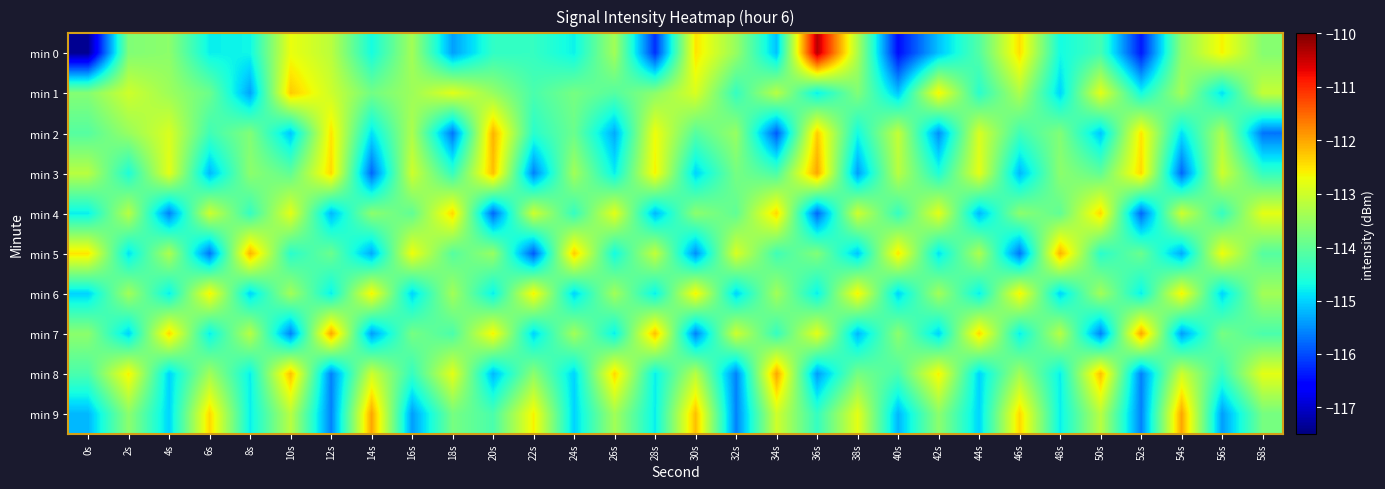

Reading left to right, list all the values displayed in this chart.

min 0: 0s=-117.4	2s=-113.7	4s=-113.6	6s=-114.8	8s=-114.7	10s=-112.7	12s=-113.2	14s=-114.7	16s=-113.4	18s=-115.4	20s=-114.4	22s=-114.4	24s=-114.8	26s=-113.4	28s=-116.2	30s=-112.5	32s=-113.5	34s=-115.1	36s=-110.4	38s=-113.3	40s=-116.5	42s=-115.1	44s=-114.1	46s=-112.4	48s=-114.7	50s=-114.3	52s=-116.4	54s=-113.6	56s=-112.6	58s=-113.7
min 1: 0s=-113.7	2s=-113.0	4s=-113.4	6s=-113.9	8s=-115.4	10s=-112.3	12s=-113.0	14s=-113.8	16s=-113.5	18s=-112.8	20s=-113.5	22s=-114.2	24s=-113.8	26s=-114.1	28s=-113.6	30s=-112.9	32s=-114.4	34s=-113.2	36s=-114.8	38s=-113.7	40s=-115.1	42s=-112.6	44s=-114.5	46s=-113.3	48s=-115.0	50s=-112.8	52s=-114.7	54s=-113.4	56s=-114.9	58s=-113.1
min 2: 0s=-114.1	2s=-113.5	4s=-112.9	6s=-114.3	8s=-113.7	10s=-115.1	12s=-112.5	14s=-114.9	16s=-113.3	18s=-115.7	20s=-112.1	22s=-114.5	24s=-113.9	26s=-115.3	28s=-112.7	30s=-114.1	32s=-113.5	34s=-115.9	36s=-112.3	38s=-114.7	40s=-113.1	42s=-115.5	44s=-112.9	46s=-114.3	48s=-113.7	50s=-115.1	52s=-112.5	54s=-114.9	56s=-113.3	58s=-115.7
min 3: 0s=-113.2	2s=-114.6	4s=-112.8	6s=-115.2	8s=-113.6	10s=-114.0	12s=-112.4	14s=-115.8	16s=-113.0	18s=-114.4	20s=-112.2	22s=-115.6	24s=-113.4	26s=-114.8	28s=-112.6	30s=-115.0	32s=-113.8	34s=-114.2	36s=-112.0	38s=-115.4	40s=-113.2	42s=-114.6	44s=-112.8	46s=-115.2	48s=-113.6	50s=-114.0	52s=-112.4	54s=-115.8	56s=-113.0	58s=-114.4
min 4: 0s=-114.8	2s=-113.2	4s=-115.6	6s=-113.0	8s=-114.4	10s=-112.8	12s=-115.2	14s=-113.6	16s=-114.0	18s=-112.4	20s=-115.8	22s=-113.0	24s=-114.4	26s=-112.8	28s=-115.2	30s=-113.6	32s=-114.0	34s=-112.4	36s=-115.8	38s=-113.0	40s=-114.4	42s=-112.8	44s=-115.2	46s=-113.6	48s=-114.0	50s=-112.4	52s=-115.8	54s=-113.0	56s=-114.4	58s=-112.8
min 5: 0s=-112.5	2s=-114.9	4s=-113.3	6s=-115.7	8s=-112.1	10s=-114.5	12s=-113.9	14s=-115.3	16s=-112.7	18s=-114.1	20s=-113.5	22s=-115.9	24s=-112.3	26s=-114.7	28s=-113.1	30s=-115.5	32s=-112.9	34s=-114.3	36s=-113.7	38s=-115.1	40s=-112.5	42s=-114.9	44s=-113.3	46s=-115.7	48s=-112.1	50s=-114.5	52s=-113.9	54s=-115.3	56s=-112.7	58s=-114.1
min 6: 0s=-115.0	2s=-113.4	4s=-114.8	6s=-112.6	8s=-115.0	10s=-113.4	12s=-114.8	14s=-112.6	16s=-115.0	18s=-113.4	20s=-114.8	22s=-112.6	24s=-115.0	26s=-113.4	28s=-114.8	30s=-112.6	32s=-115.0	34s=-113.4	36s=-114.8	38s=-112.6	40s=-115.0	42s=-113.4	44s=-114.8	46s=-112.6	48s=-115.0	50s=-113.4	52s=-114.8	54s=-112.6	56s=-115.0	58s=-113.4
min 7: 0s=-113.6	2s=-115.0	4s=-112.4	6s=-114.8	8s=-113.2	10s=-115.6	12s=-112.0	14s=-115.4	16s=-113.8	18s=-114.2	20s=-112.6	22s=-115.0	24s=-113.4	26s=-114.8	28s=-112.2	30s=-115.6	32s=-113.0	34s=-114.4	36s=-112.8	38s=-115.2	40s=-113.6	42s=-115.0	44s=-112.4	46s=-114.8	48s=-113.2	50s=-115.6	52s=-112.0	54s=-115.4	56s=-113.8	58s=-114.2
min 8: 0s=-114.2	2s=-112.6	4s=-115.0	6s=-113.4	8s=-114.8	10s=-112.2	12s=-115.6	14s=-113.0	16s=-114.4	18s=-112.8	20s=-115.2	22s=-113.6	24s=-115.0	26s=-112.4	28s=-114.8	30s=-113.2	32s=-115.6	34s=-112.0	36s=-115.4	38s=-113.8	40s=-114.2	42s=-112.6	44s=-115.0	46s=-113.4	48s=-114.8	50s=-112.2	52s=-115.6	54s=-113.0	56s=-114.4	58s=-112.8
min 9: 0s=-115.2	2s=-113.6	4s=-115.0	6s=-112.4	8s=-114.8	10s=-113.2	12s=-115.6	14s=-112.0	16s=-115.4	18s=-113.8	20s=-114.2	22s=-112.6	24s=-115.0	26s=-113.4	28s=-114.8	30s=-112.2	32s=-115.6	34s=-113.0	36s=-114.4	38s=-112.8	40s=-115.2	42s=-113.6	44s=-115.0	46s=-112.4	48s=-114.8	50s=-113.2	52s=-115.6	54s=-112.0	56s=-115.4	58s=-113.8